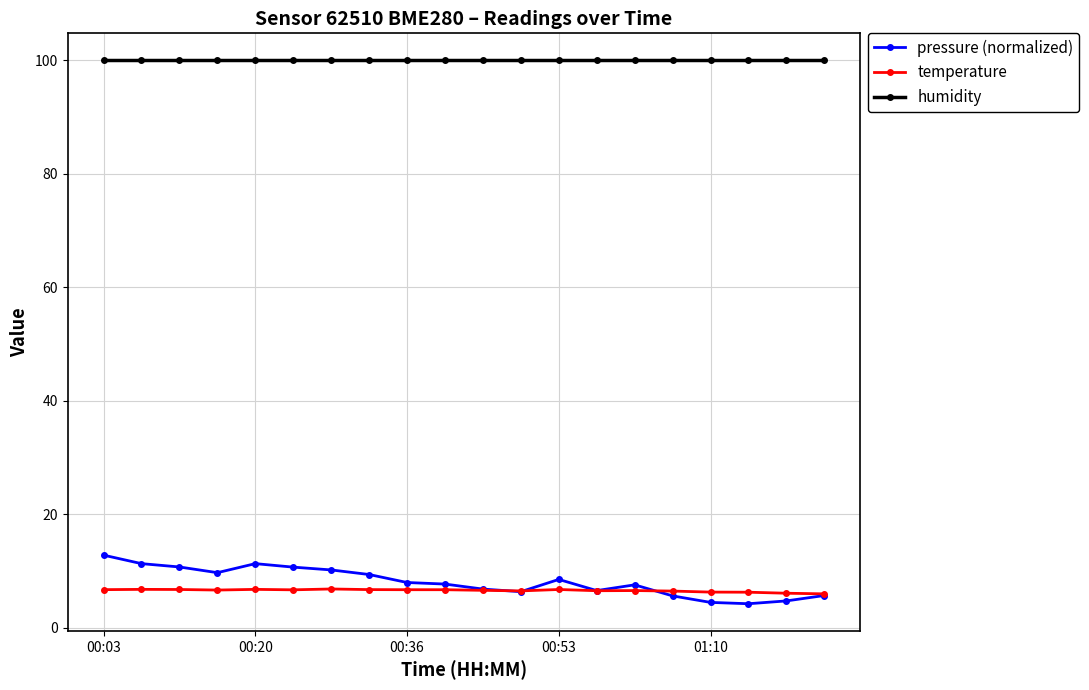

Which series has the widest spread of values?

pressure (normalized)